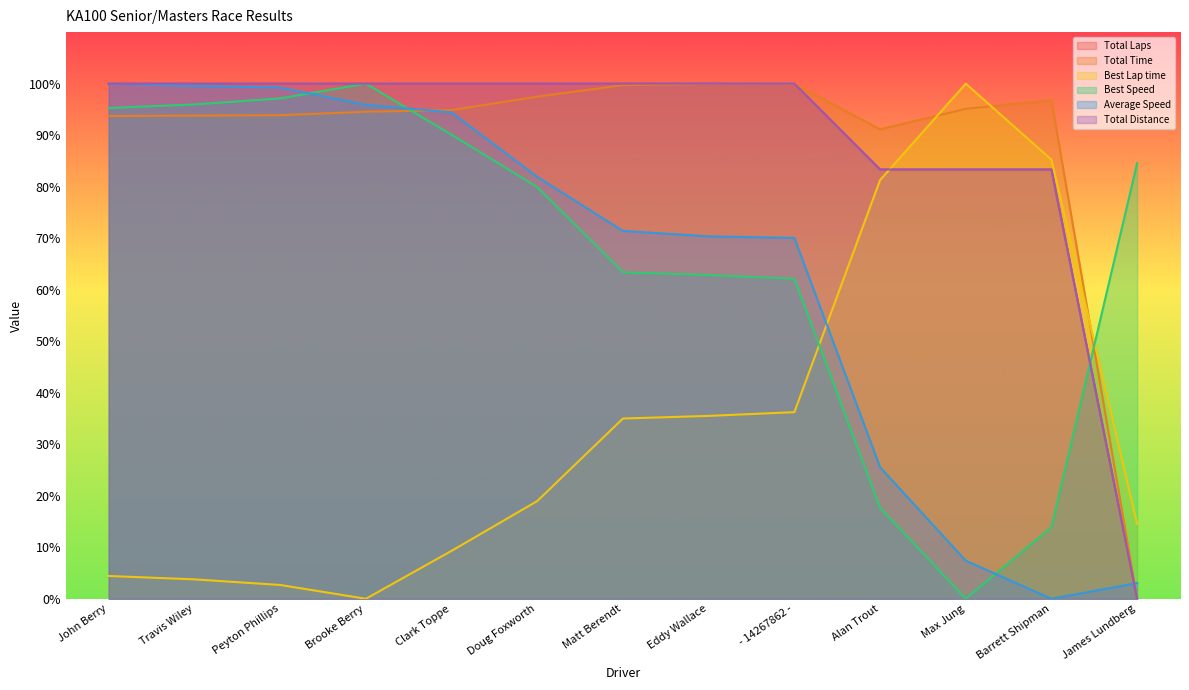

In Average Speed, how many points are lower than both neighbors (excluding endpoints)?

1